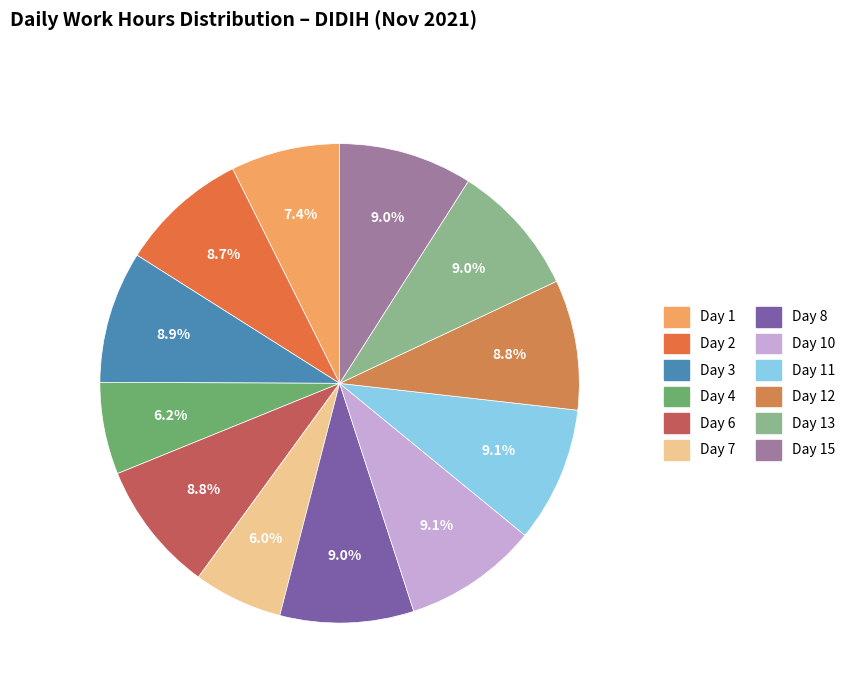

How many slices are in this pie chart?

12